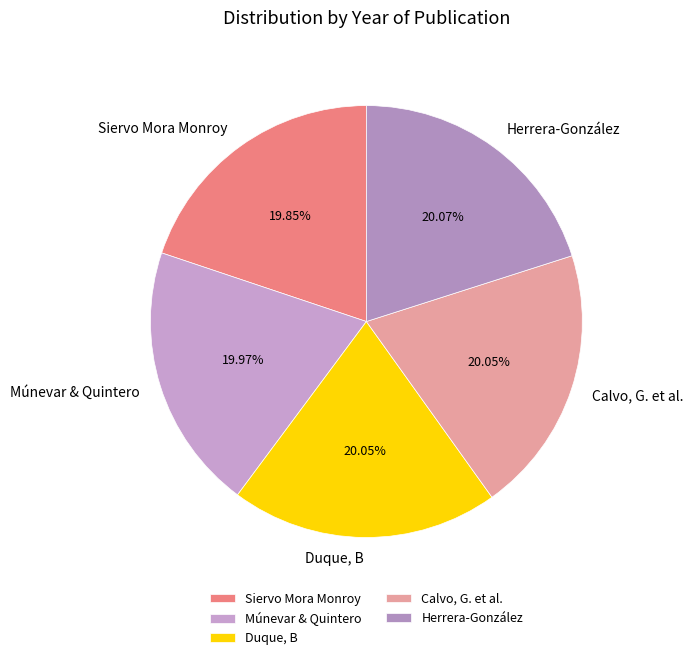

What is the ratio of the value at Calvo, G. et al. to the value at Herrera-González?

1.0